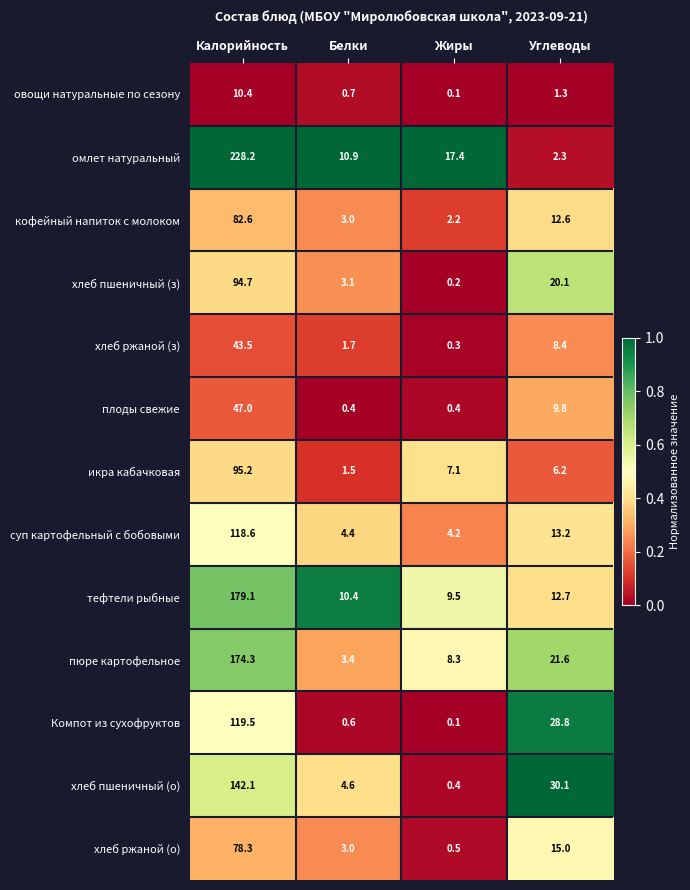

Between Калорийность and Белки, which series saw the biggest shift?

омлет натуральный